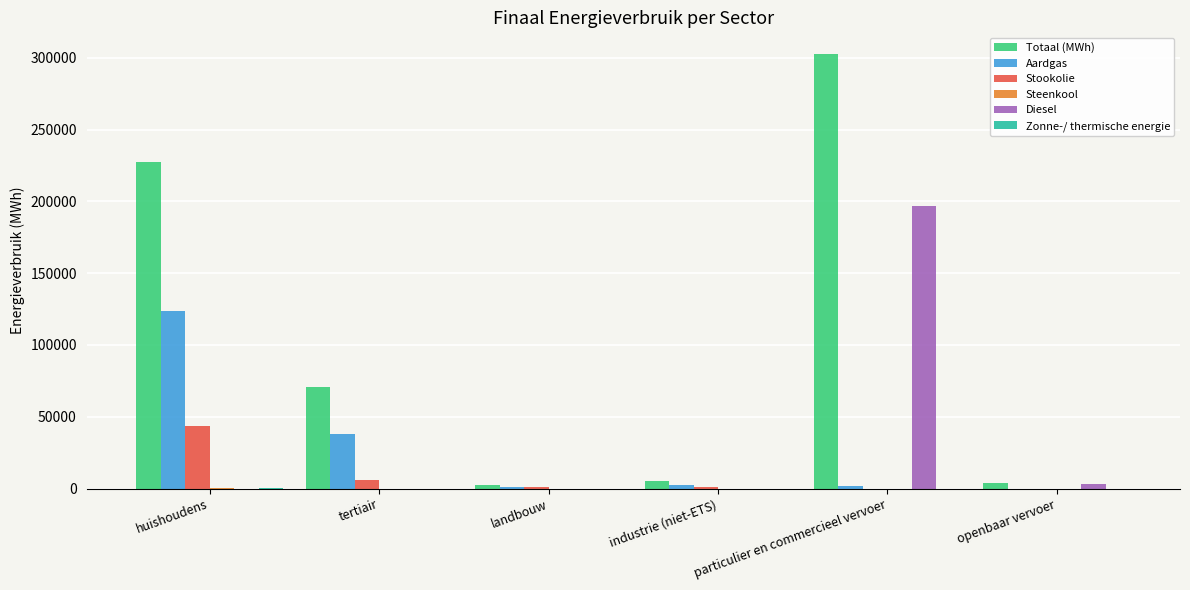

What is the maximum value for Aardgas?

123370.6